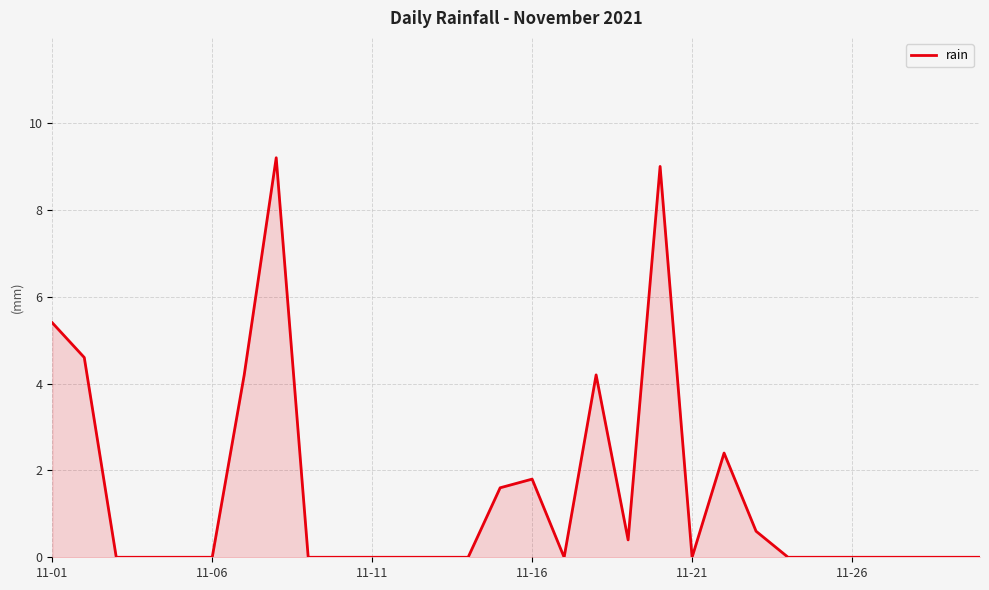

What is the greatest value displayed?

9.2